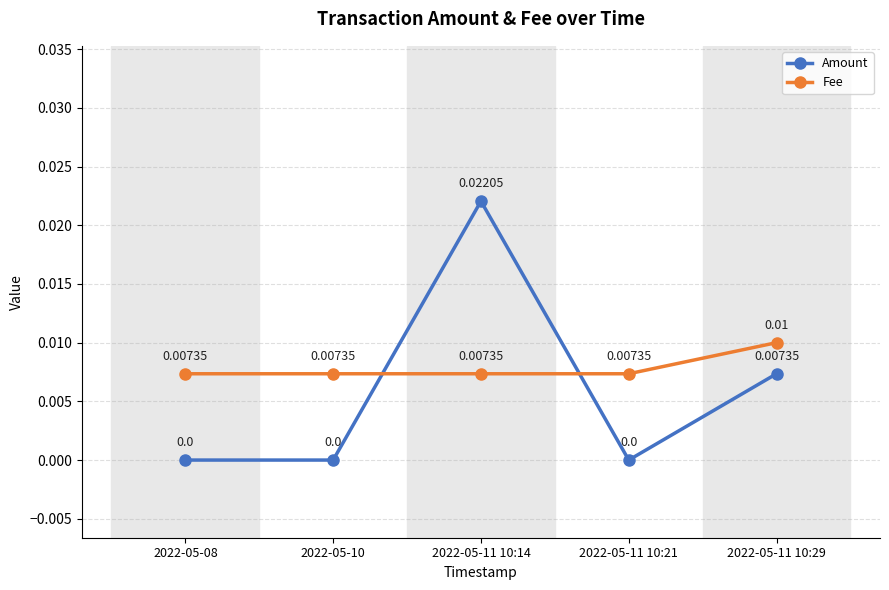

True or false: Amount has more than 0 interior local peaks.

True